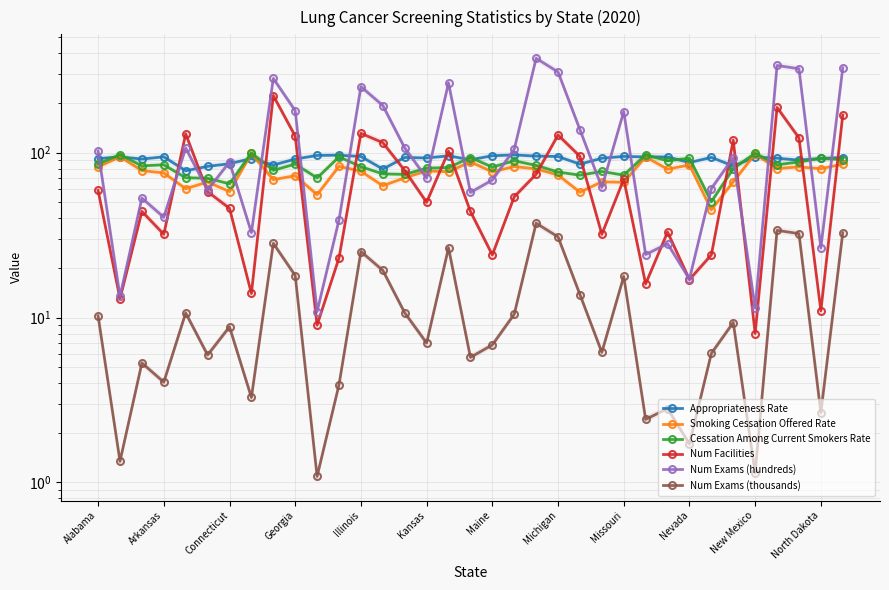

What are all the series names shown in the legend?

Appropriateness Rate, Smoking Cessation Offered Rate, Cessation Among Current Smokers Rate, Num Facilities, Num Exams (hundreds), Num Exams (thousands)